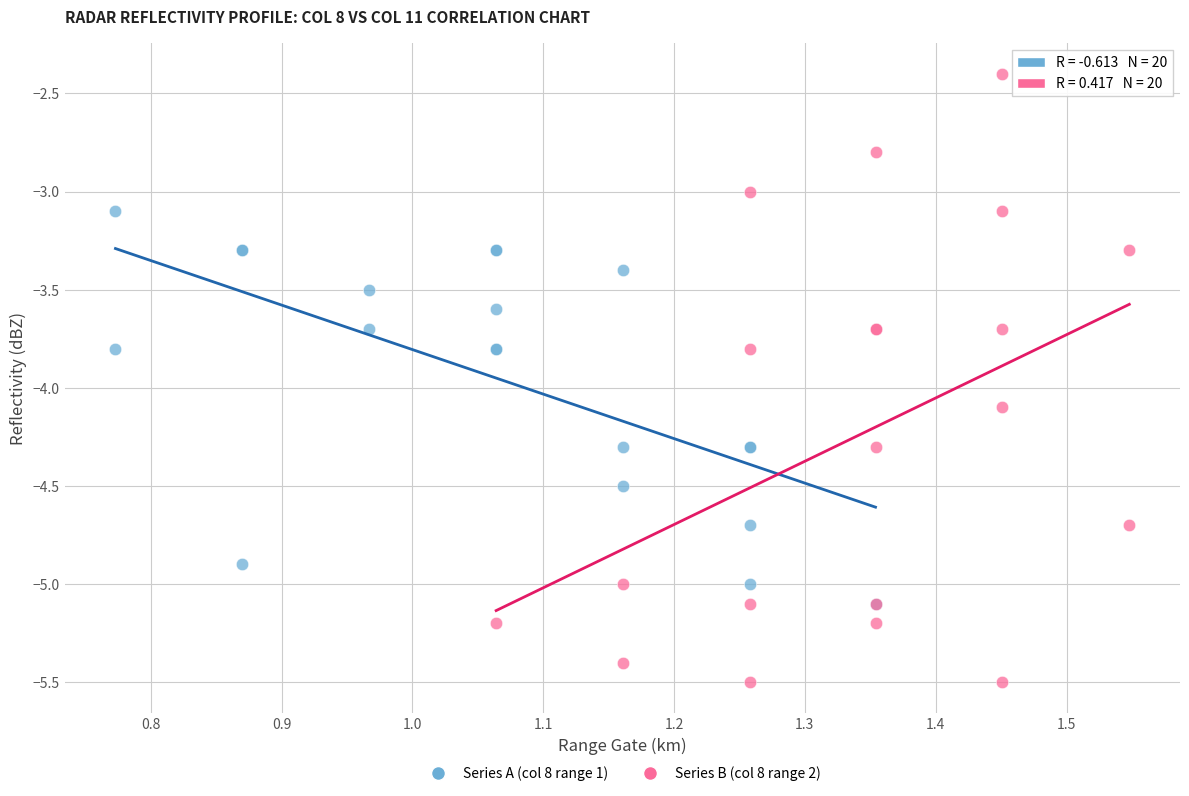

What are all the series names shown in the legend?

Series A (col 8 range 1), Series B (col 8 range 2)